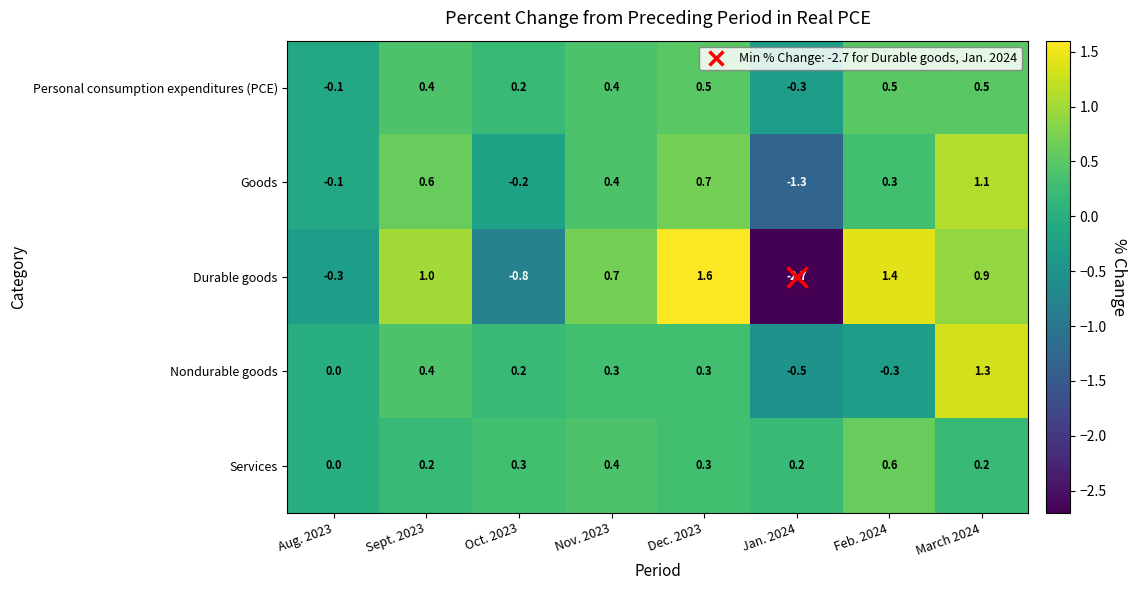

List the series in order of their peak value, lowest first.

Personal consumption expenditures (PCE), Services, Goods, Nondurable goods, Durable goods